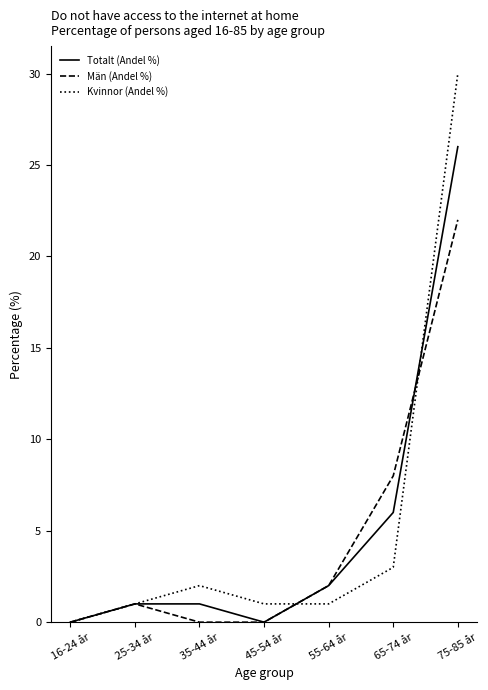

How many positive values does the Kvinnor (Andel %) series have?

6